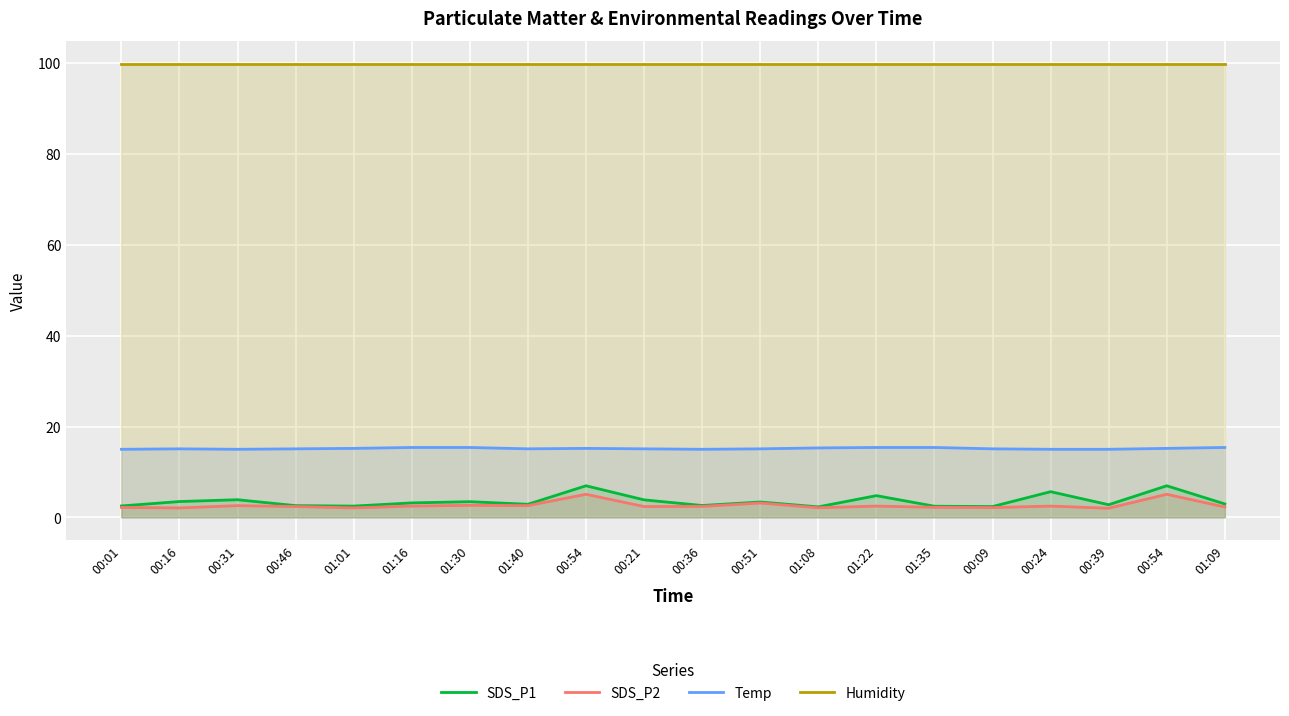

Reading left to right, list all the values displayed in this chart.

SDS_P1: 2.5	3.5	3.9	2.6	2.5	3.2	3.5	2.9	7.0	3.9	2.6	3.4	2.3	4.8	2.5	2.4	5.7	2.8	7.0	3.0
SDS_P2: 2.2	2.1	2.6	2.4	2.1	2.5	2.7	2.6	5.1	2.4	2.4	3.2	2.1	2.5	2.2	2.2	2.5	2.0	5.1	2.3
Temp: 15.0	15.1	15.0	15.1	15.2	15.4	15.4	15.1	15.2	15.1	15.0	15.1	15.3	15.4	15.4	15.1	15.0	15.0	15.2	15.4
Humidity: 99.9	99.9	99.9	99.9	99.9	99.9	99.9	99.9	99.9	99.9	99.9	99.9	99.9	99.9	99.9	99.9	99.9	99.9	99.9	99.9